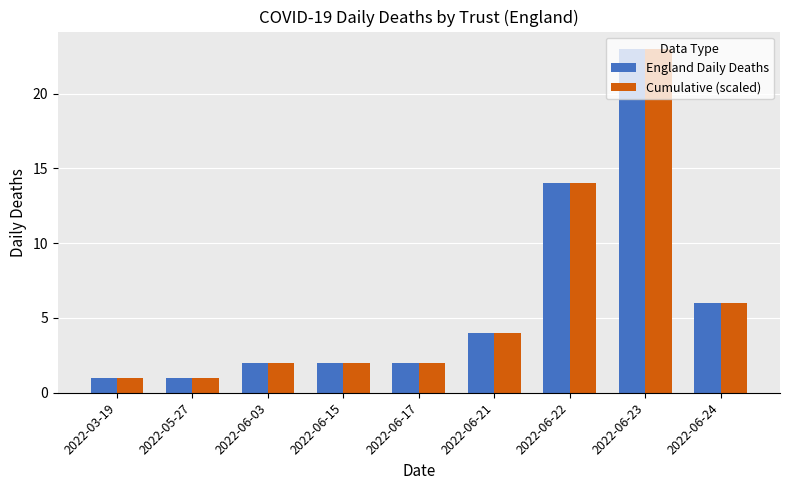

What is the smallest value displayed?

1